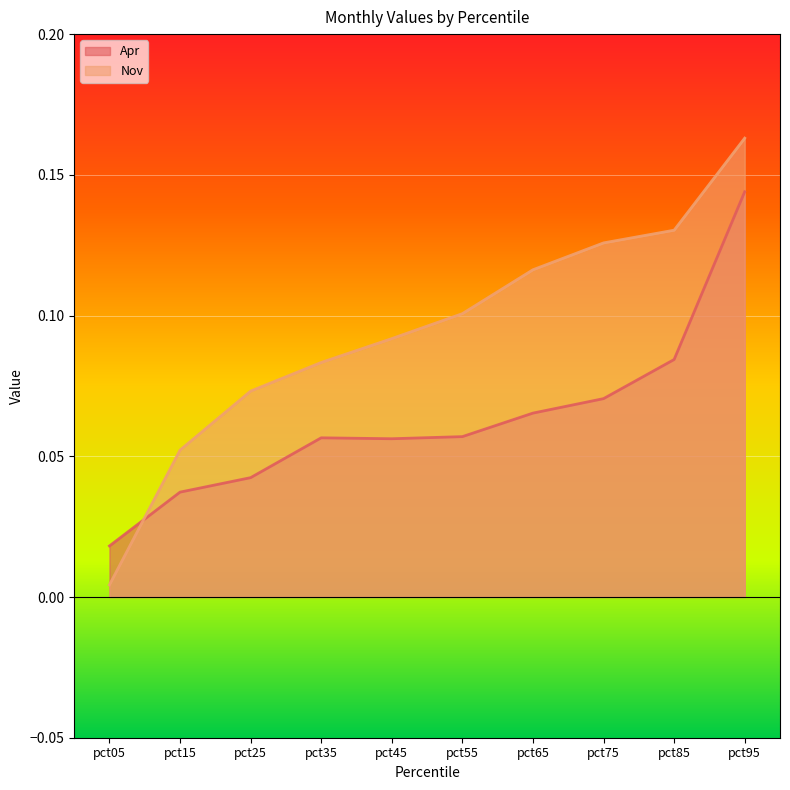

After their last crossing, which series has the higher values: Nov or Apr?

Nov